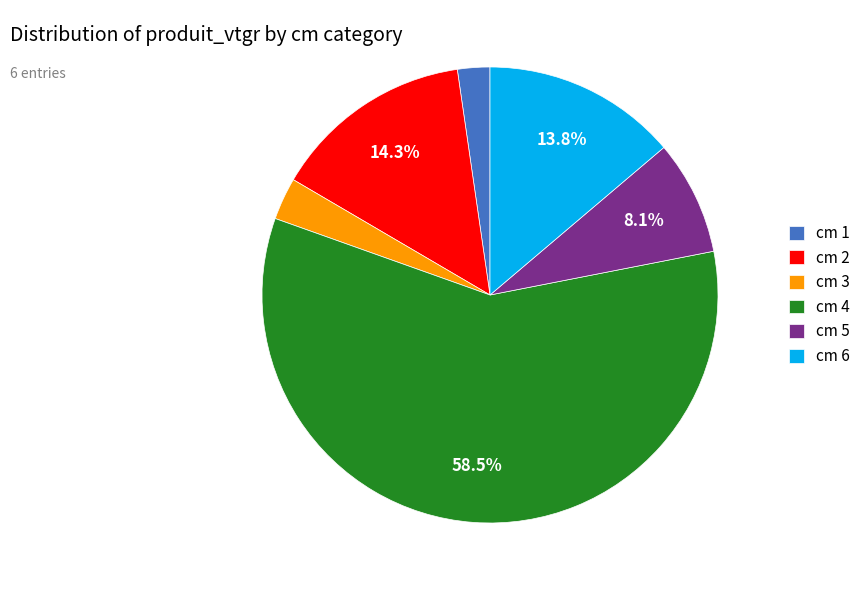

Which slice is the smallest?

cm 1